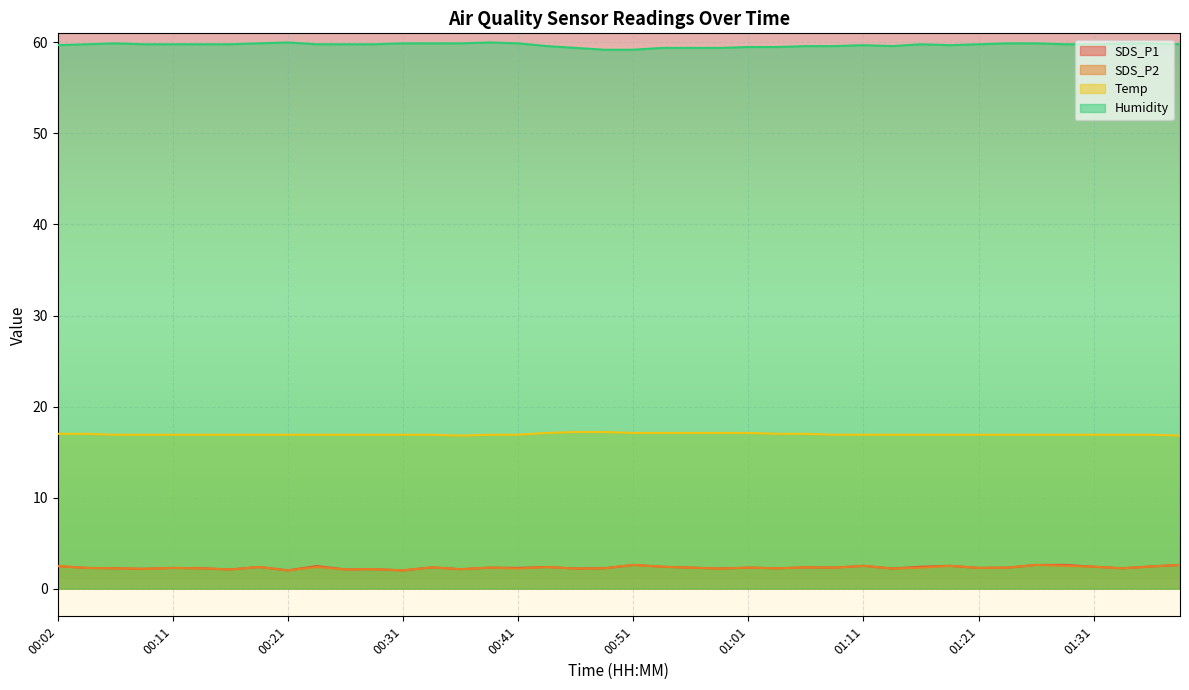

Reading left to right, list all the values displayed in this chart.

SDS_P1: 2.5	2.3	2.2	2.2	2.3	2.2	2.1	2.4	2.0	2.5	2.1	2.1	2.0	2.3	2.1	2.3	2.3	2.4	2.2	2.2	2.6	2.4	2.3	2.2	2.3	2.2	2.3	2.3	2.5	2.2	2.4	2.5	2.3	2.3	2.6	2.6	2.4	2.2	2.4	2.6
SDS_P2: 2.5	2.3	2.2	2.2	2.3	2.2	2.1	2.4	2.0	2.4	2.1	2.1	2.0	2.3	2.1	2.3	2.2	2.4	2.2	2.2	2.6	2.4	2.3	2.2	2.3	2.2	2.3	2.3	2.5	2.2	2.3	2.5	2.3	2.3	2.6	2.5	2.4	2.2	2.4	2.6
Temp: 17.0	17.0	16.9	16.9	16.9	16.9	16.9	16.9	16.9	16.9	16.9	16.9	16.9	16.9	16.8	16.9	16.9	17.1	17.2	17.2	17.1	17.1	17.1	17.1	17.1	17.0	17.0	16.9	16.9	16.9	16.9	16.9	16.9	16.9	16.9	16.9	16.9	16.9	16.9	16.8
Humidity: 59.7	59.8	59.9	59.8	59.8	59.8	59.8	59.9	60.0	59.8	59.8	59.8	59.9	59.9	59.9	60.0	59.9	59.6	59.4	59.2	59.2	59.4	59.4	59.4	59.5	59.5	59.6	59.6	59.7	59.6	59.8	59.7	59.8	59.9	59.9	59.8	59.8	59.9	59.9	59.8